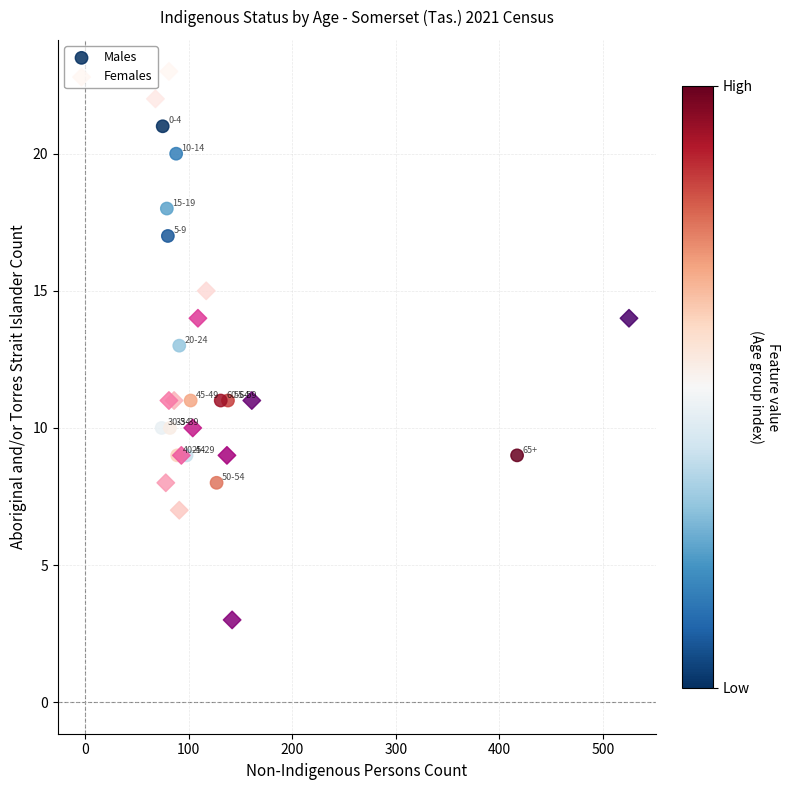

Which series reaches the maximum Y coordinate?

Females